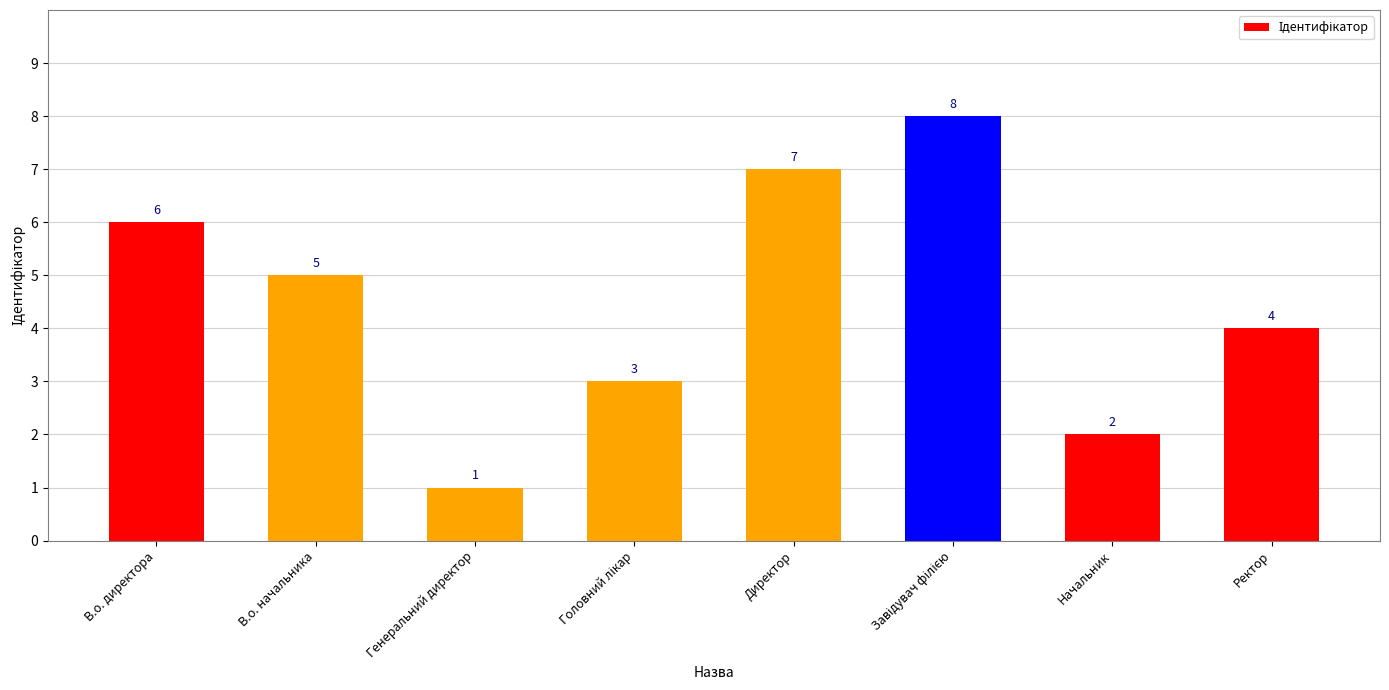

What is the change in value from Директор to Начальник?

-5